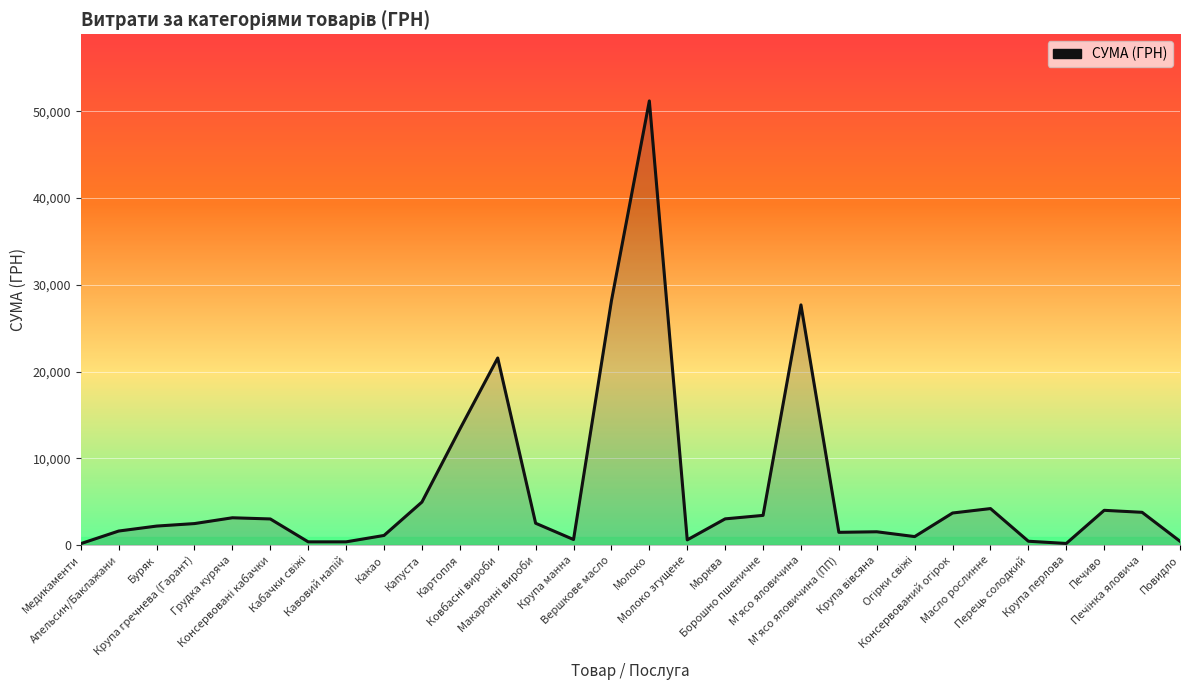

What is the difference between the maximum and minimum values?

51039.7